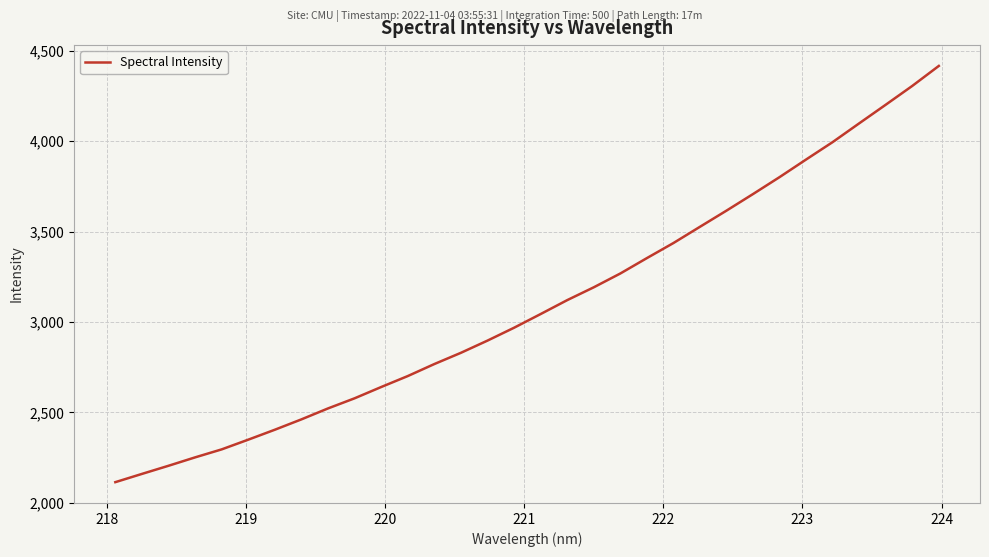

Count the number of values greater than 3043.

16